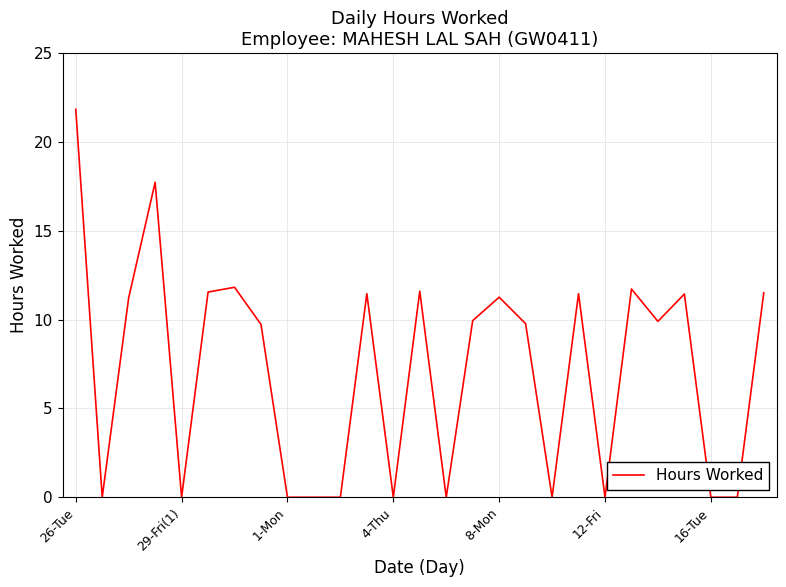

What is the greatest value displayed?

21.8